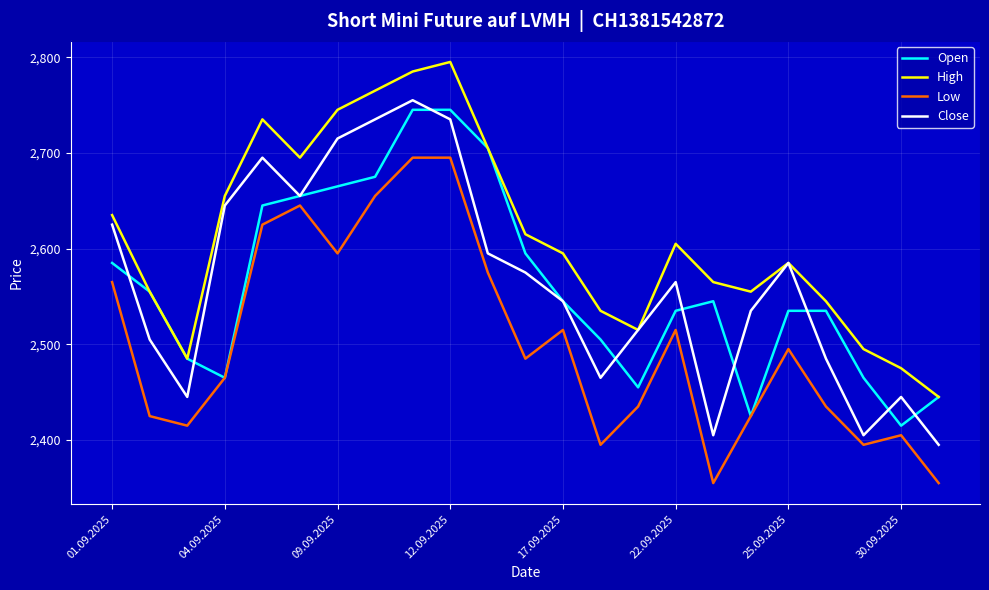

What are all the series names shown in the legend?

Open, High, Low, Close